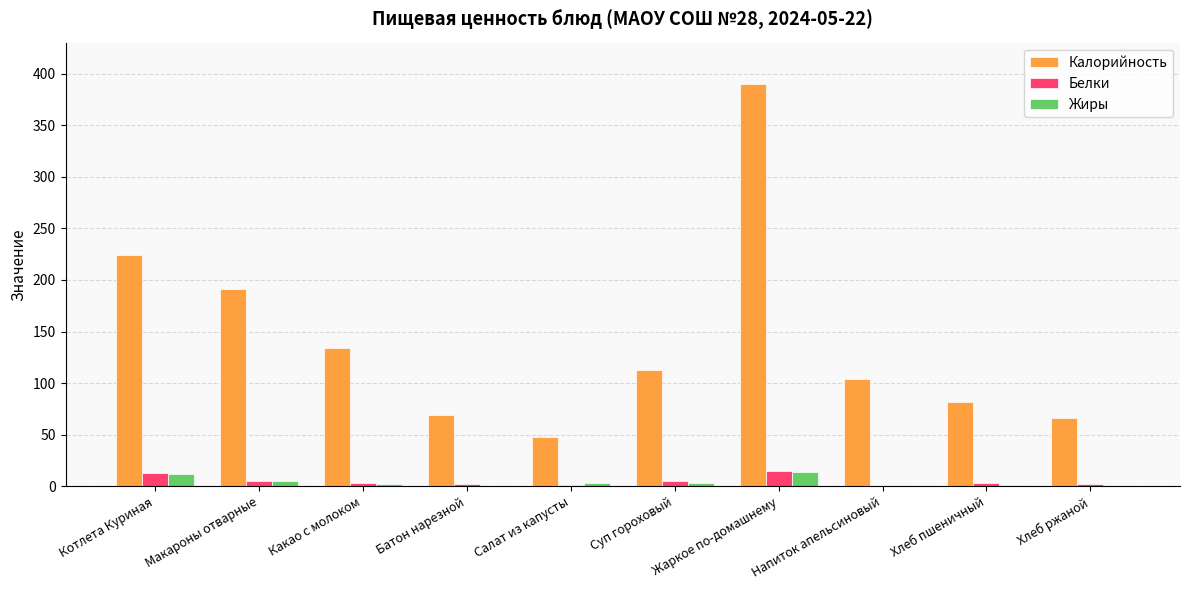

Is it true that Калорийность equals 134.0 at Какао с молоком?

True